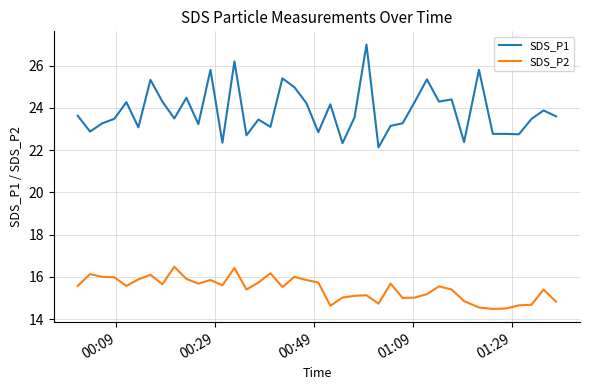

True or false: SDS_P1 and SDS_P2 intersect in this chart.

False